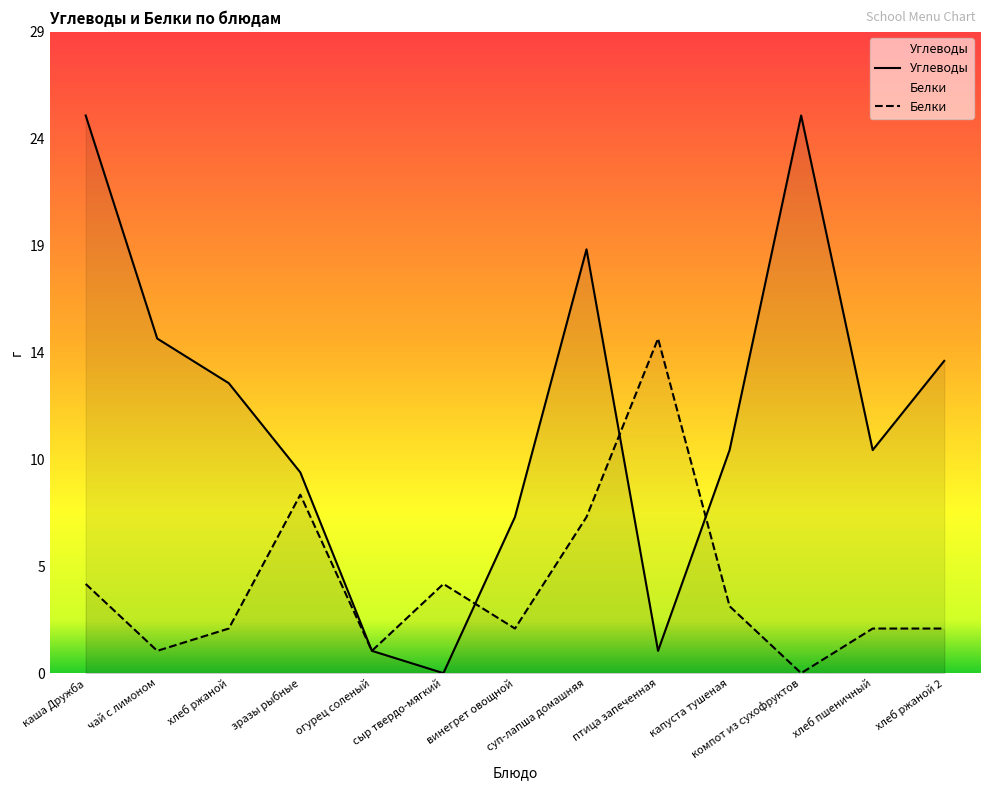

The Белки series shows 1 at винегрет овощной. True or false?

False